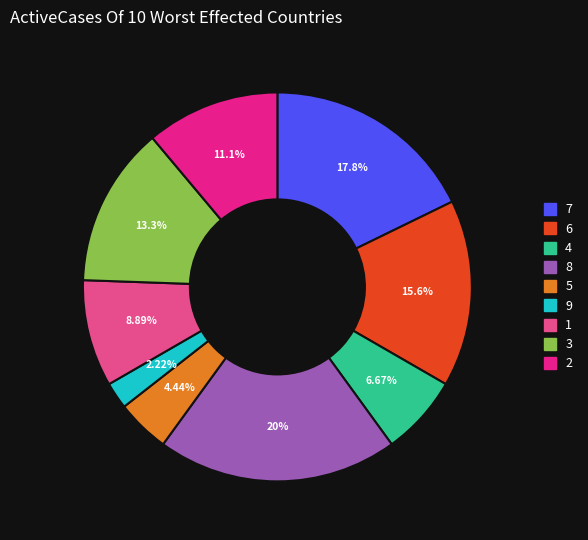

The 2 slice represents 25% of the pie. True or false?

False